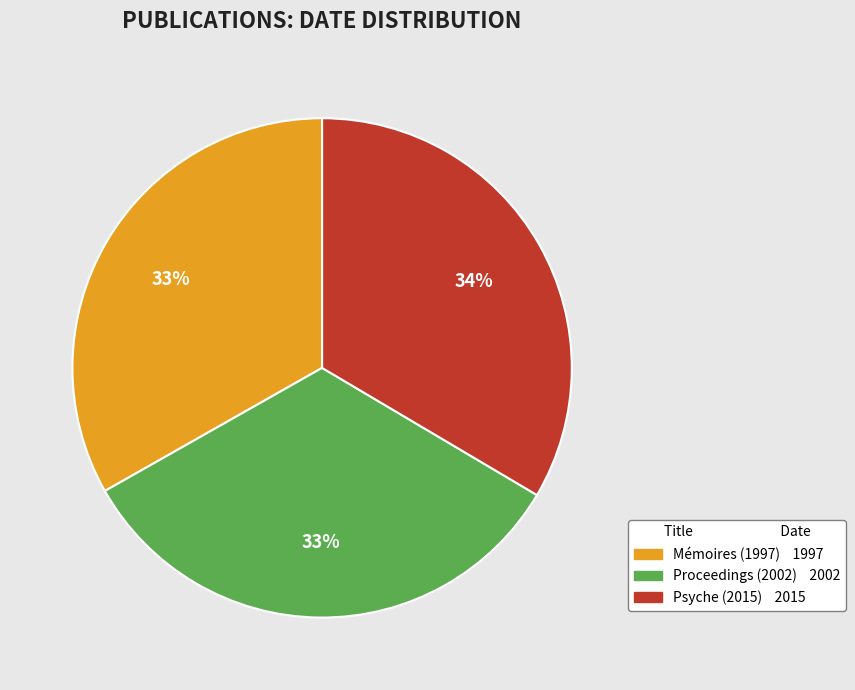

Is there a majority slice in this chart?

No